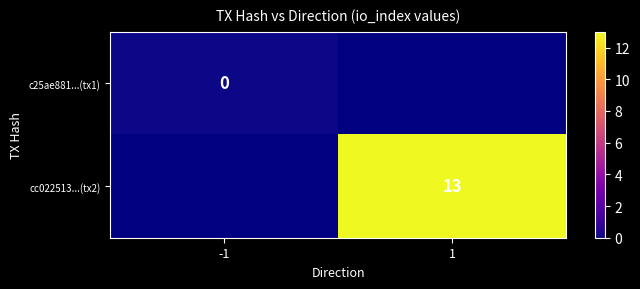

Is the value of cc022513...(tx2) at 1 greater than the value of c25ae881...(tx1) at -1?

Yes